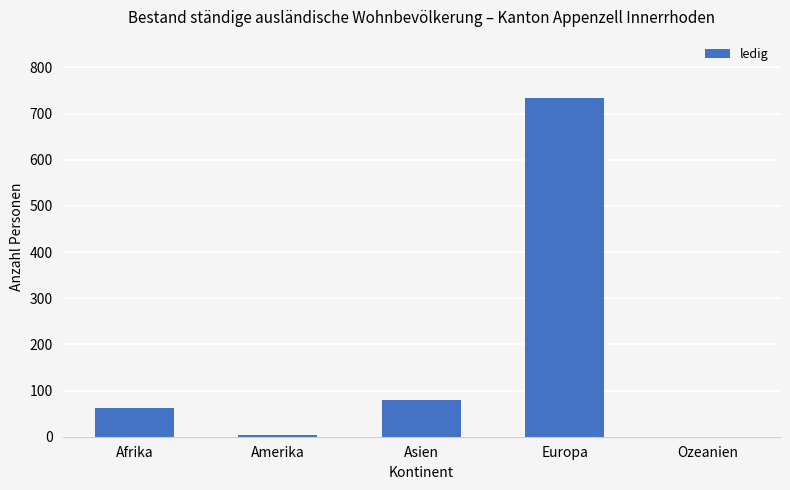

What is the change in value from Amerika to Ozeanien?

-3